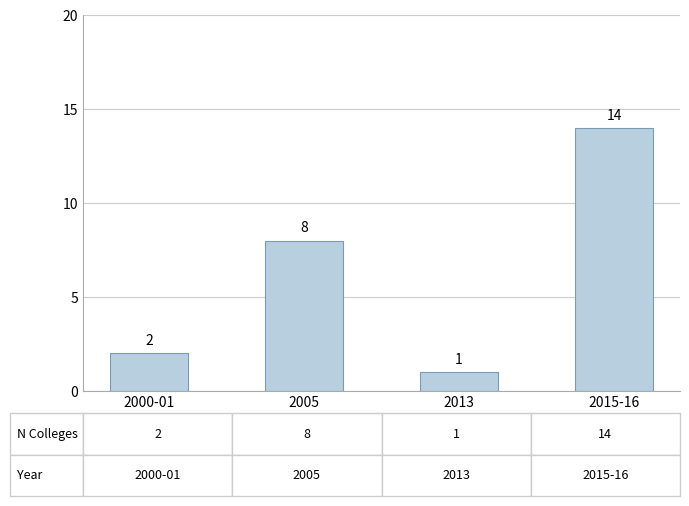

What is the sum of the values at 2005 and 2015-16?

22